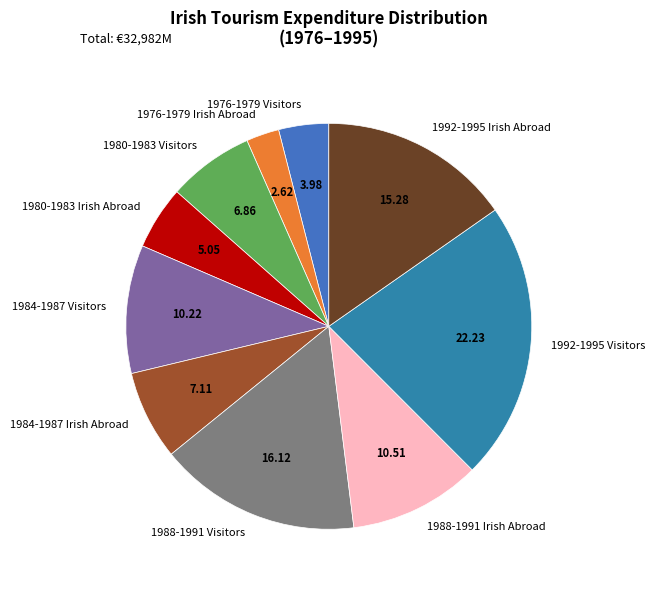

What is the smallest slice in the pie chart?

1976-1979 Irish Abroad